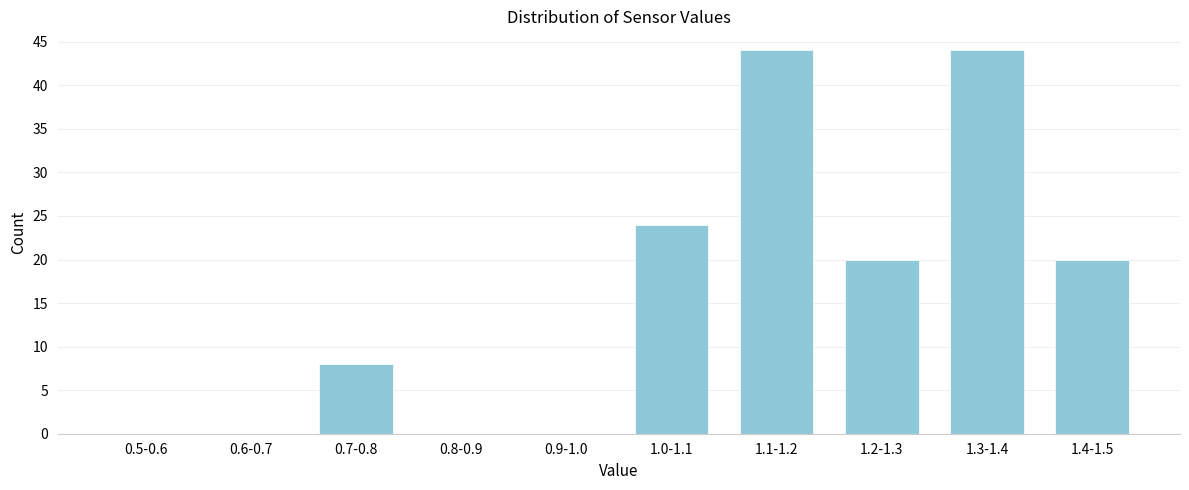

Reading left to right, transcribe all the data shown in this chart.

0.5-0.6=0	0.6-0.7=0	0.7-0.8=8	0.8-0.9=0	0.9-1.0=0	1.0-1.1=24	1.1-1.2=44	1.2-1.3=20	1.3-1.4=44	1.4-1.5=20